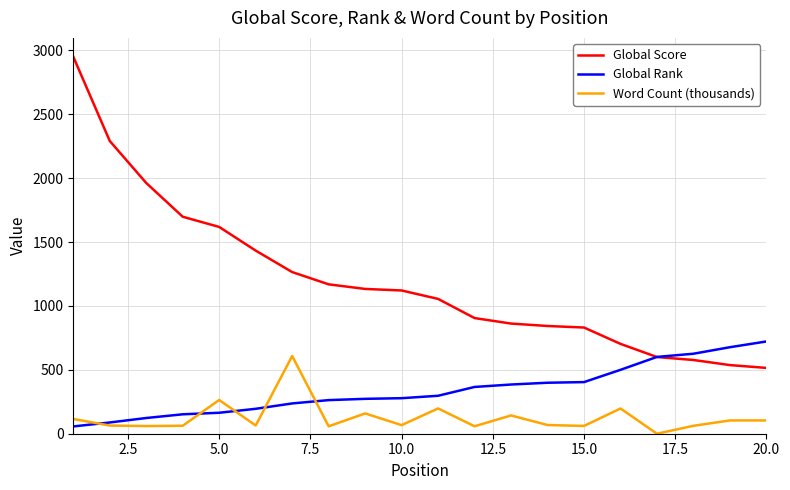

List the series in order of their overall mean, lowest first.

Word Count (thousands), Global Rank, Global Score